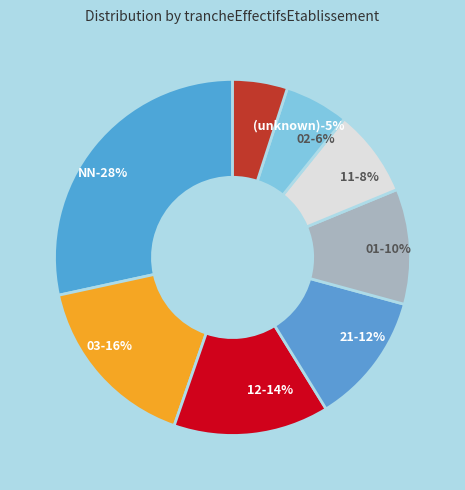

What is the total percentage of NN and 03?

44.7%